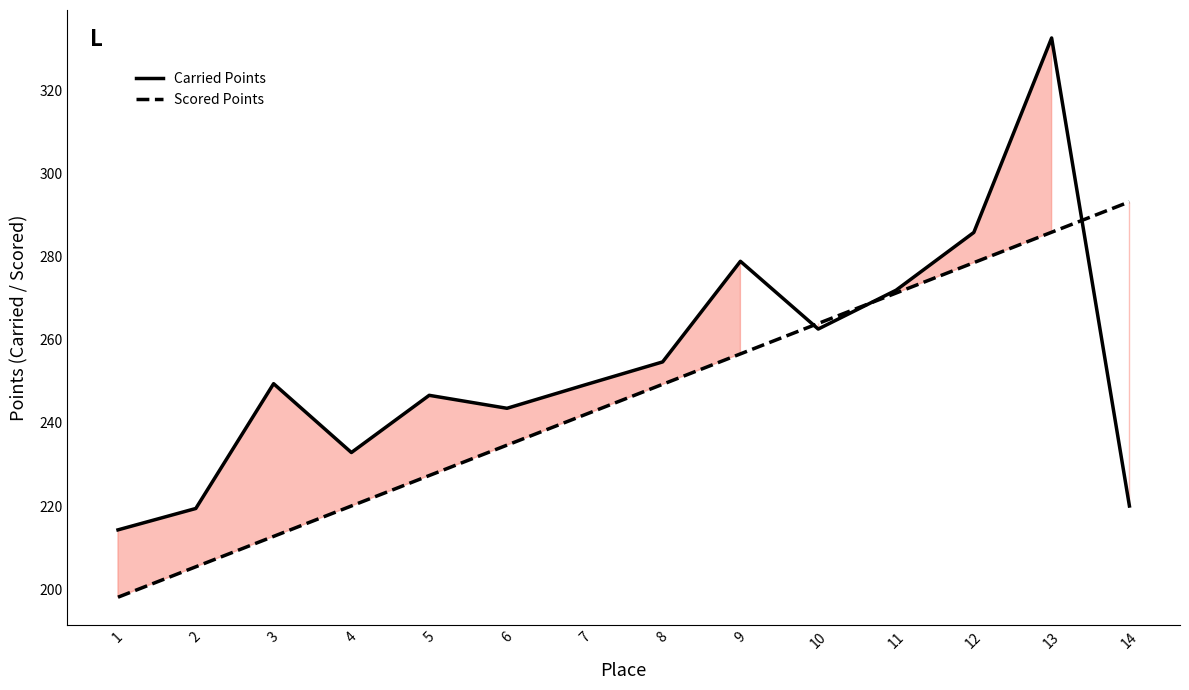

Reading left to right, what are all the values shown in this chart?

Carried Points: 1=214.3	2=219.4	3=249.5	4=232.9	5=246.7	6=243.5	7=249.2	8=254.7	9=278.9	10=262.6	11=272.0	12=285.9	13=332.7	14=220.0
Scored Points: 1=198.0	2=205.4	3=212.7	4=220.0	5=227.3	6=234.7	7=242.0	8=249.3	9=256.6	10=264.0	11=271.3	12=278.6	13=285.9	14=293.3